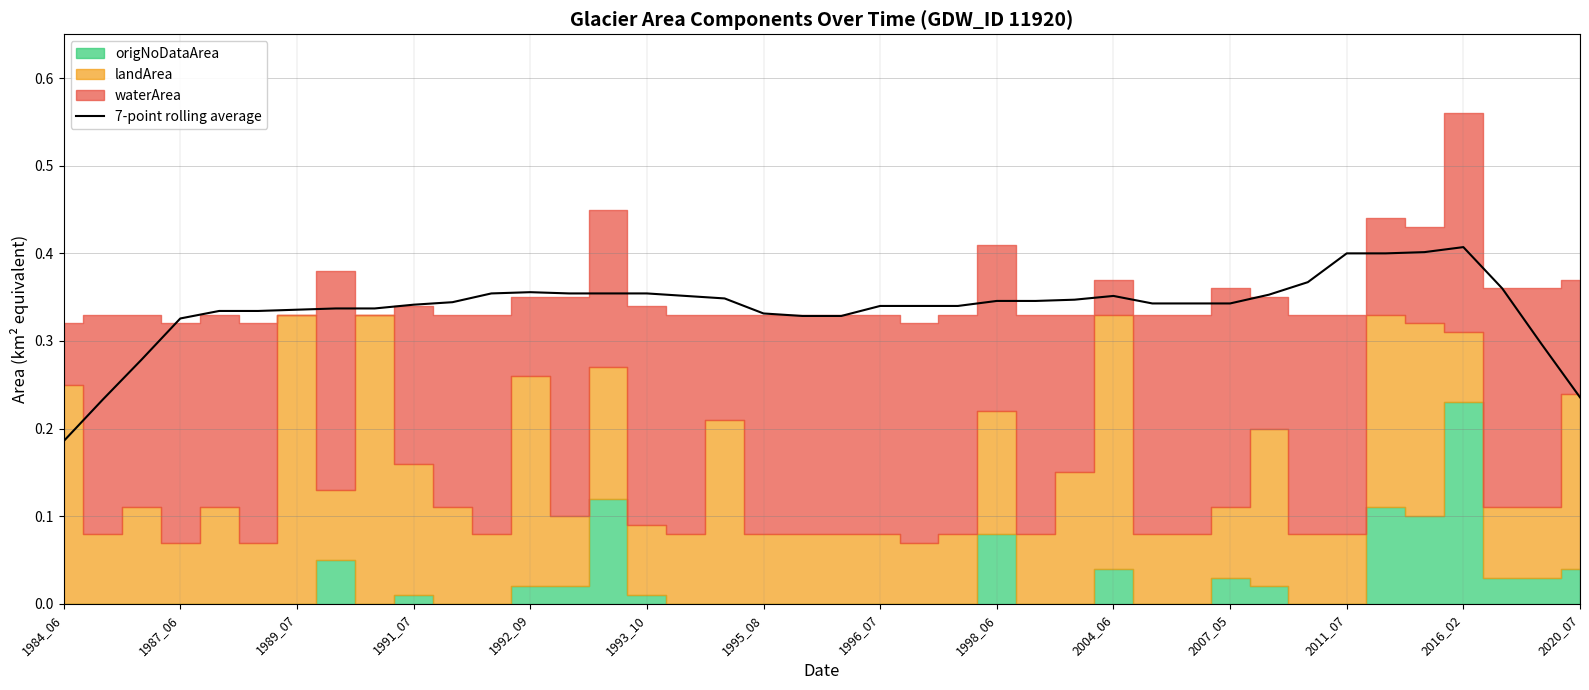

True or false: 7-point rolling average has a value of 0.6 at 1987_06.

False